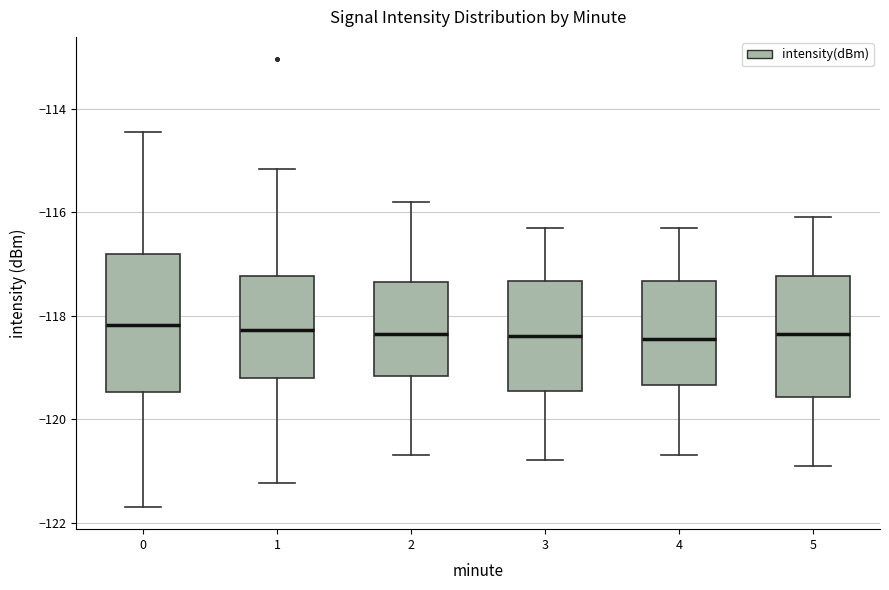

Reading left to right, read every box against the y-axis: the position of its median line, the range the box covers, and the ends of its whiskers. The values are not printed on the chart, so give them approximately, as read against the axis.

0: median -118.2, box -119.4 to -116.8, whiskers -121.6 to -114.4
1: median -118.2, box -119.2 to -117.2, whiskers -121.2 to -115.2
2: median -118.4, box -119.2 to -117.4, whiskers -120.6 to -115.8
3: median -118.4, box -119.4 to -117.4, whiskers -120.8 to -116.2
4: median -118.4, box -119.4 to -117.4, whiskers -120.6 to -116.2
5: median -118.4, box -119.6 to -117.2, whiskers -120.8 to -116.0